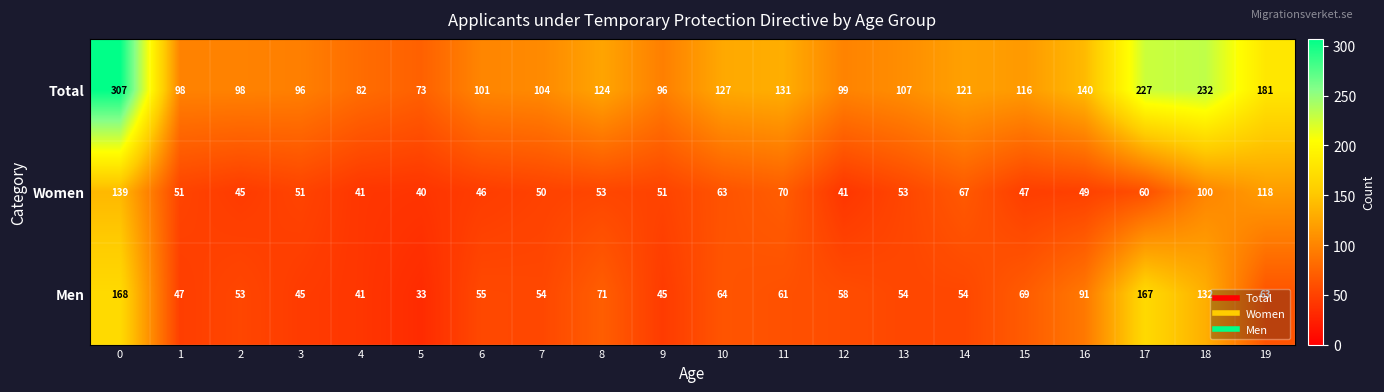

Between 18 and 19, which series saw the biggest shift?

Men